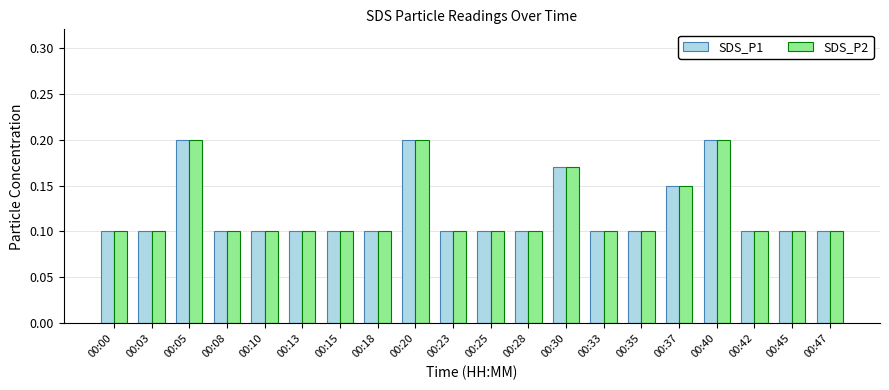

What are all the series names shown in the legend?

SDS_P1, SDS_P2